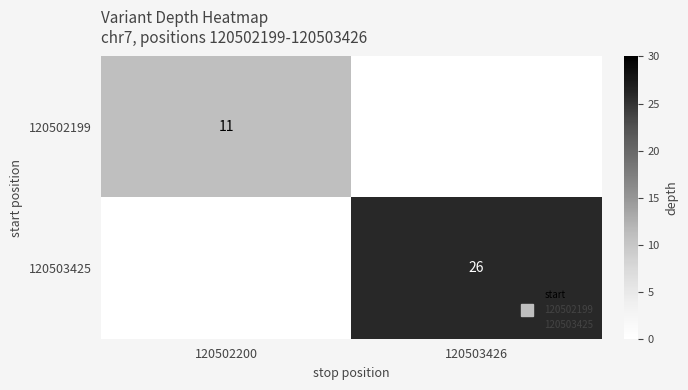

What is the difference between the maximum and minimum values in the 120502199 series?

11